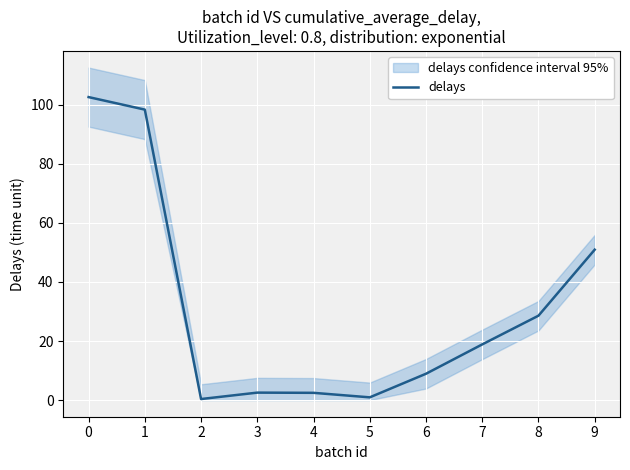

The chart shows a value of 1.4 at 4. True or false?

False